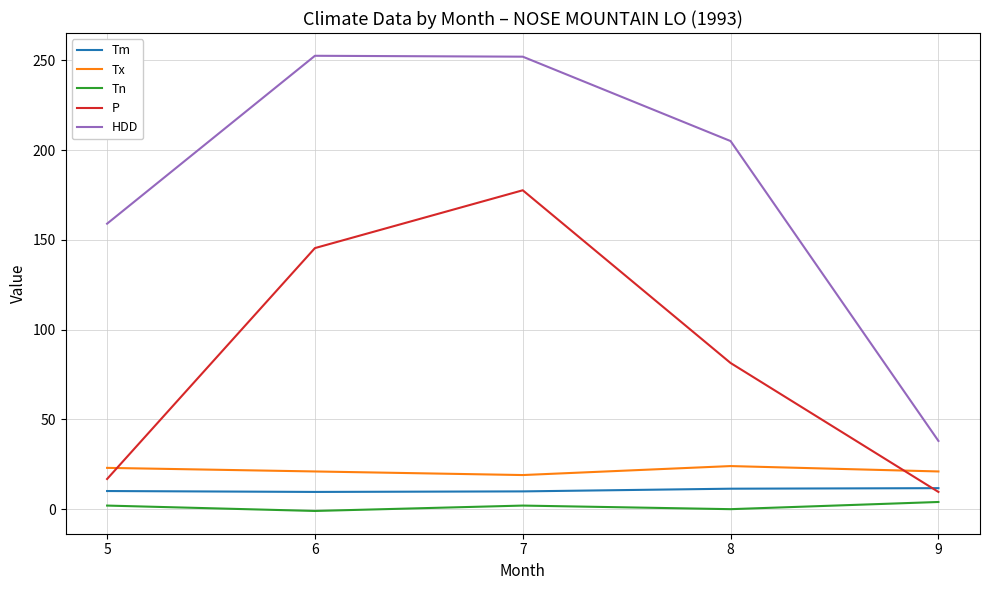

What is the smallest value displayed?

-1.0